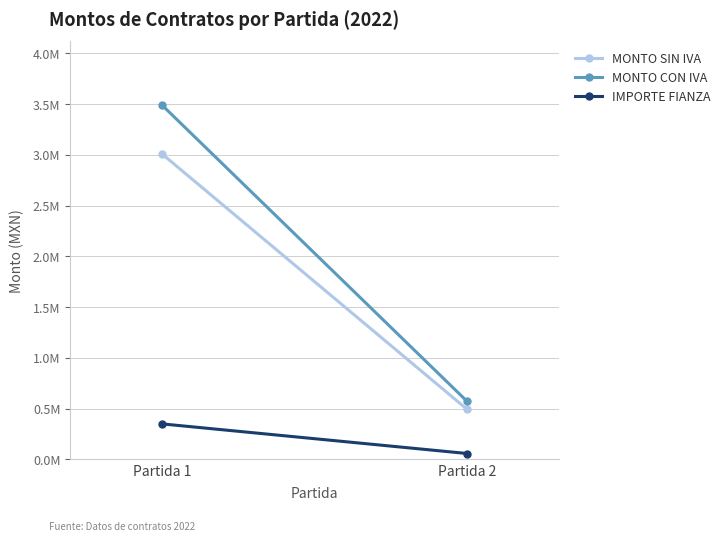

What is the value of the IMPORTE FIANZA point at the 2nd from the left?

57139.0